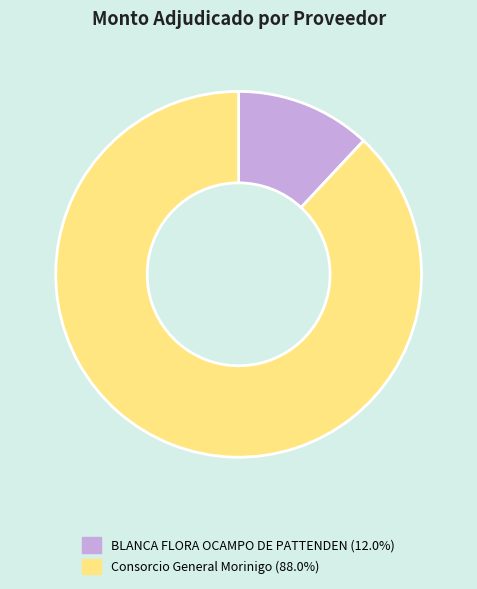

Which category has the biggest portion of the pie?

Consorcio General Morinigo